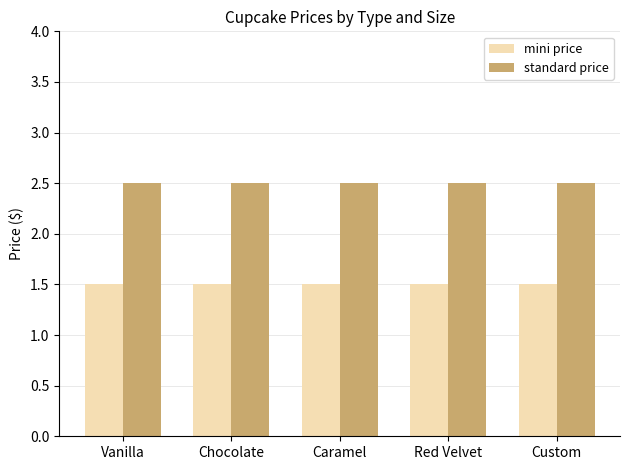

What is the total value across all series at Custom?

4.0